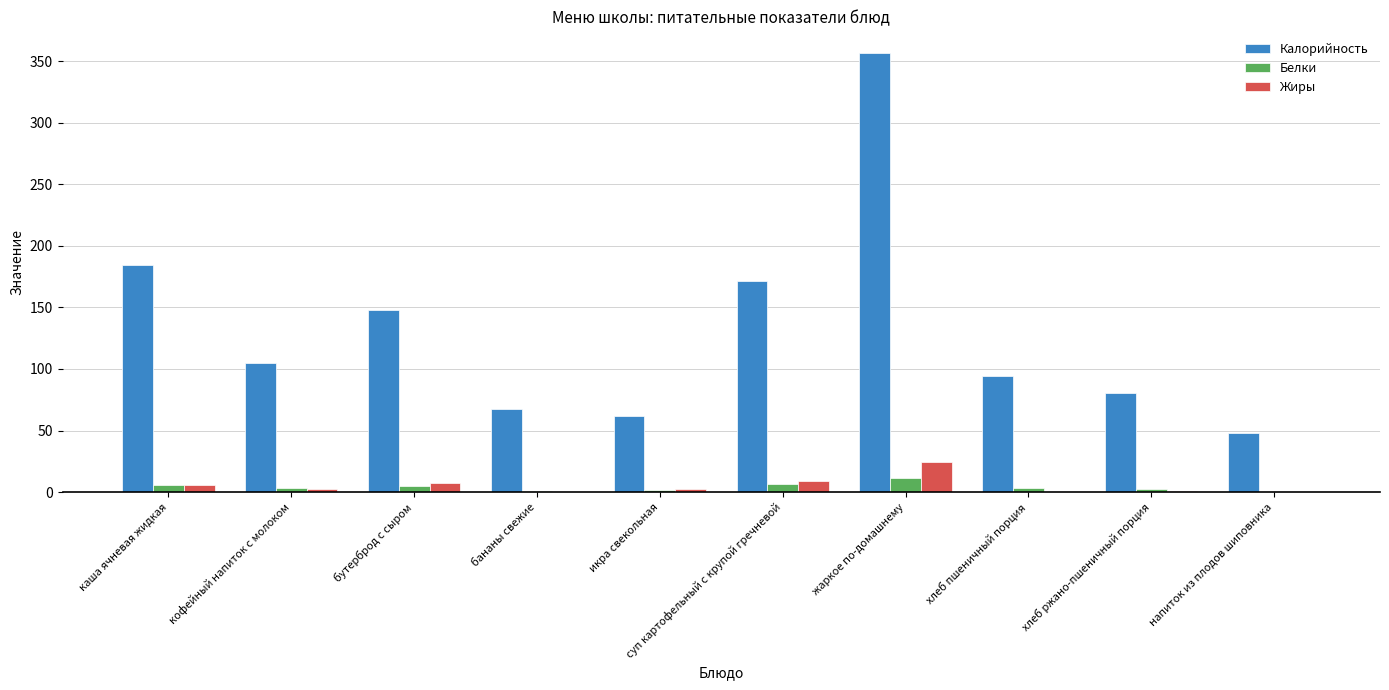

What is the sum of all Жиры values?

52.8